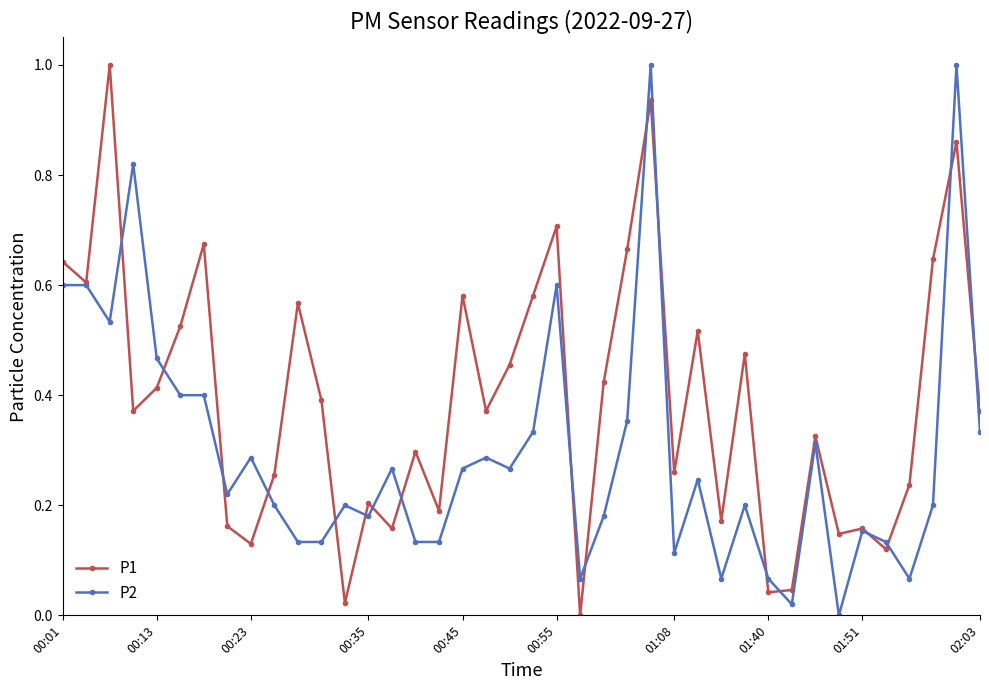

List the series in order of their overall mean, lowest first.

P2, P1